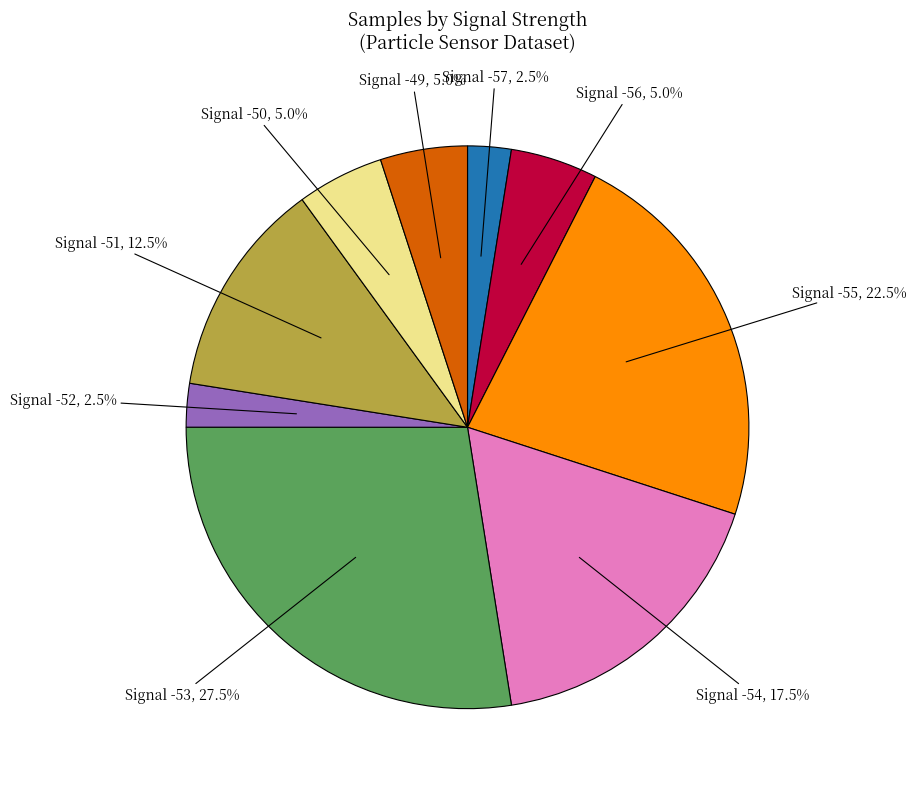

Is there any slice that represents more than half of the pie?

No